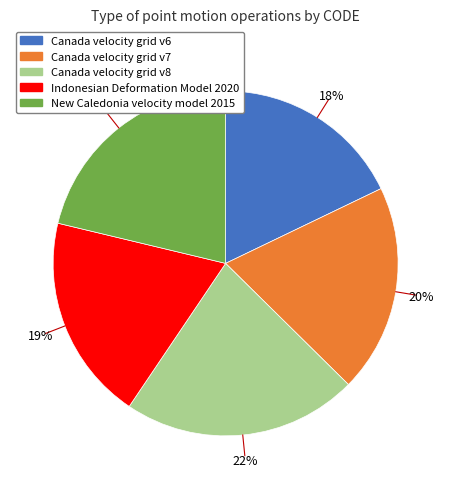

Is there a majority slice in this chart?

No